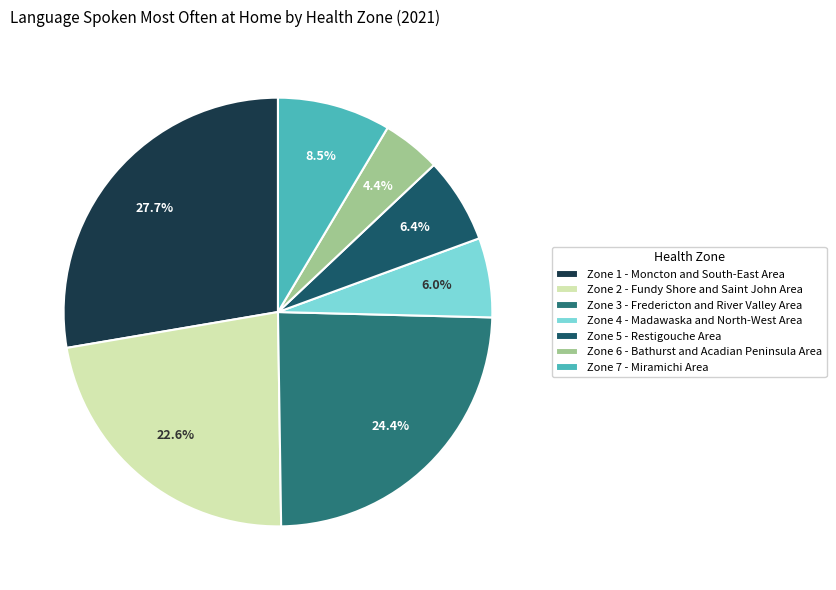

Which has a higher value, Zone 6 - Bathurst and Acadian Peninsula Area or Zone 4 - Madawaska and North-West Area?

Zone 4 - Madawaska and North-West Area